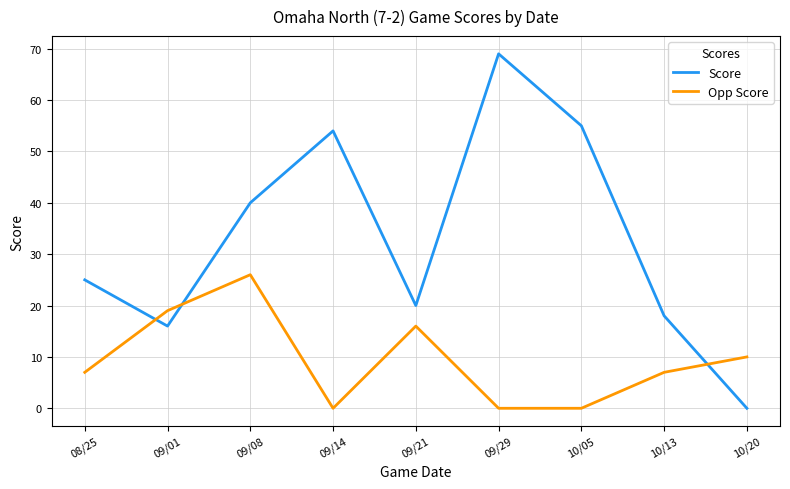

Is it true that Score equals 69 at 09/29?

True